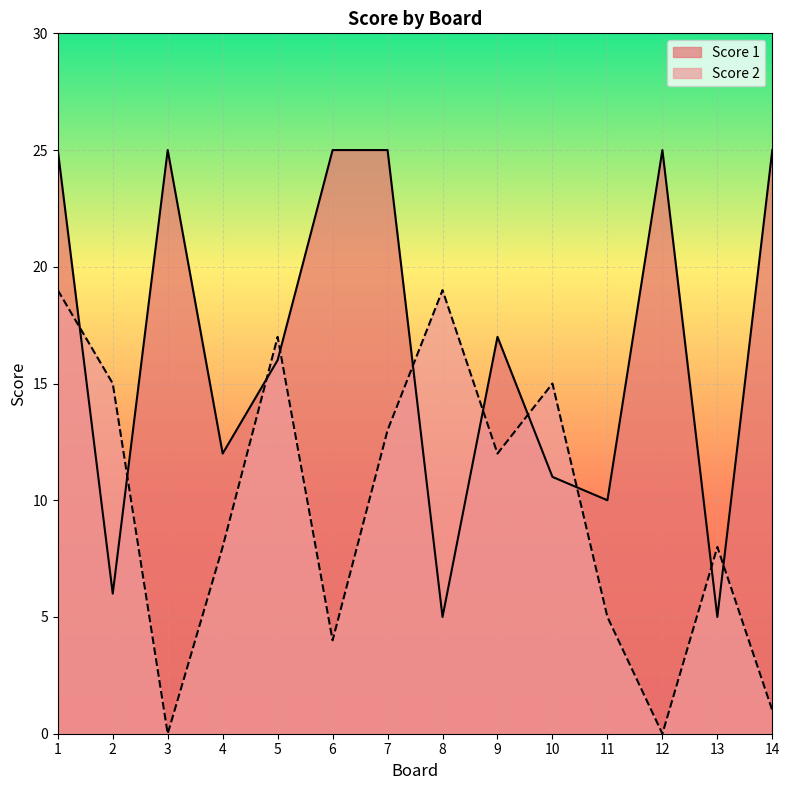

What is the value of the Score 1 point at the 10th from the left?

11